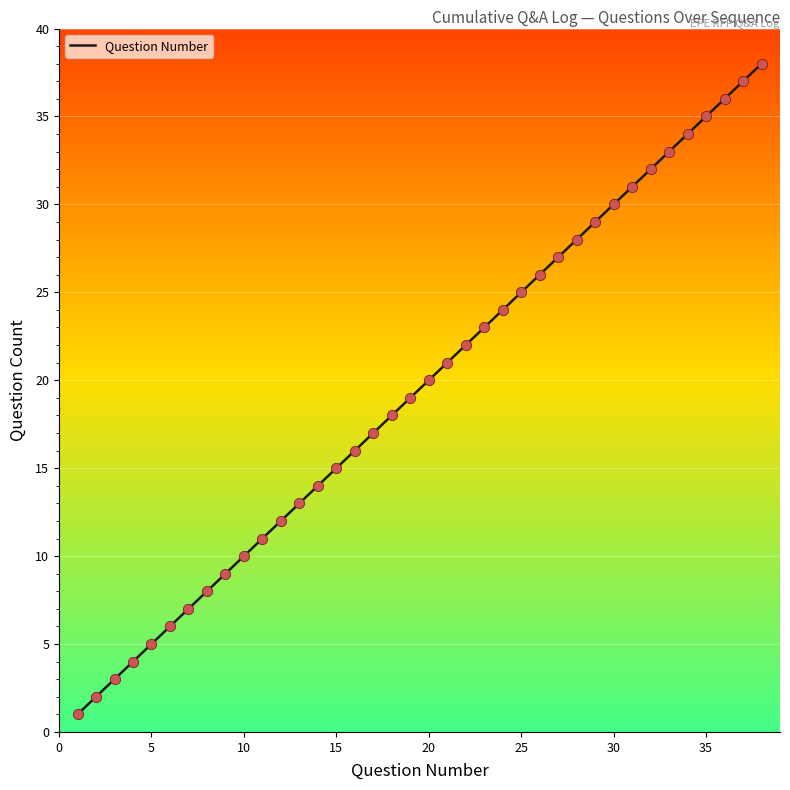

What is the greatest value displayed?

38